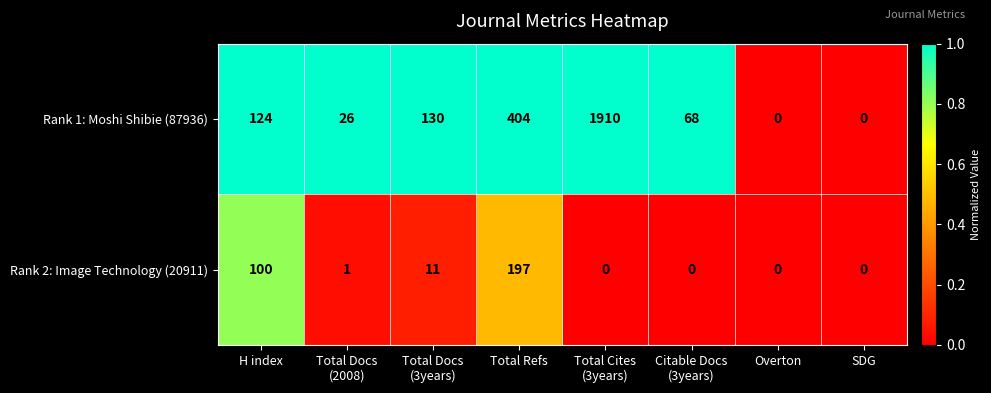

What is the greatest value displayed?

1910